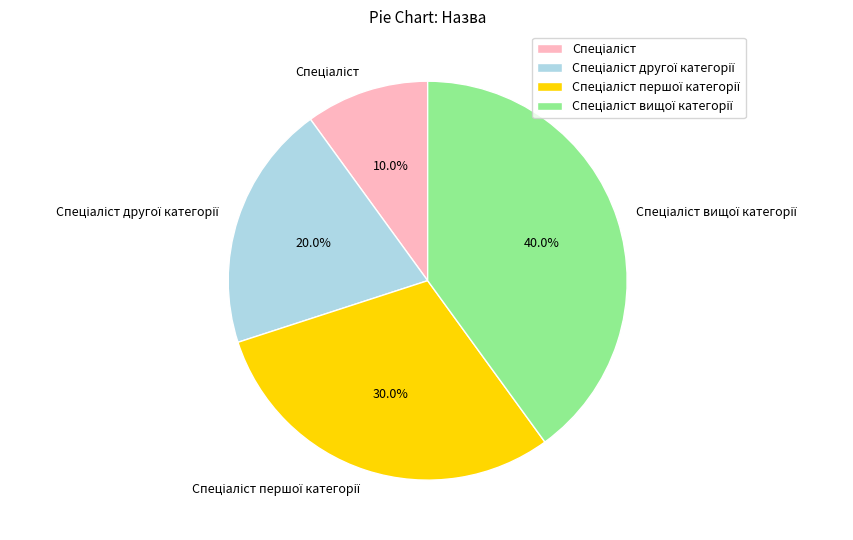

Does any single category account for the majority?

No